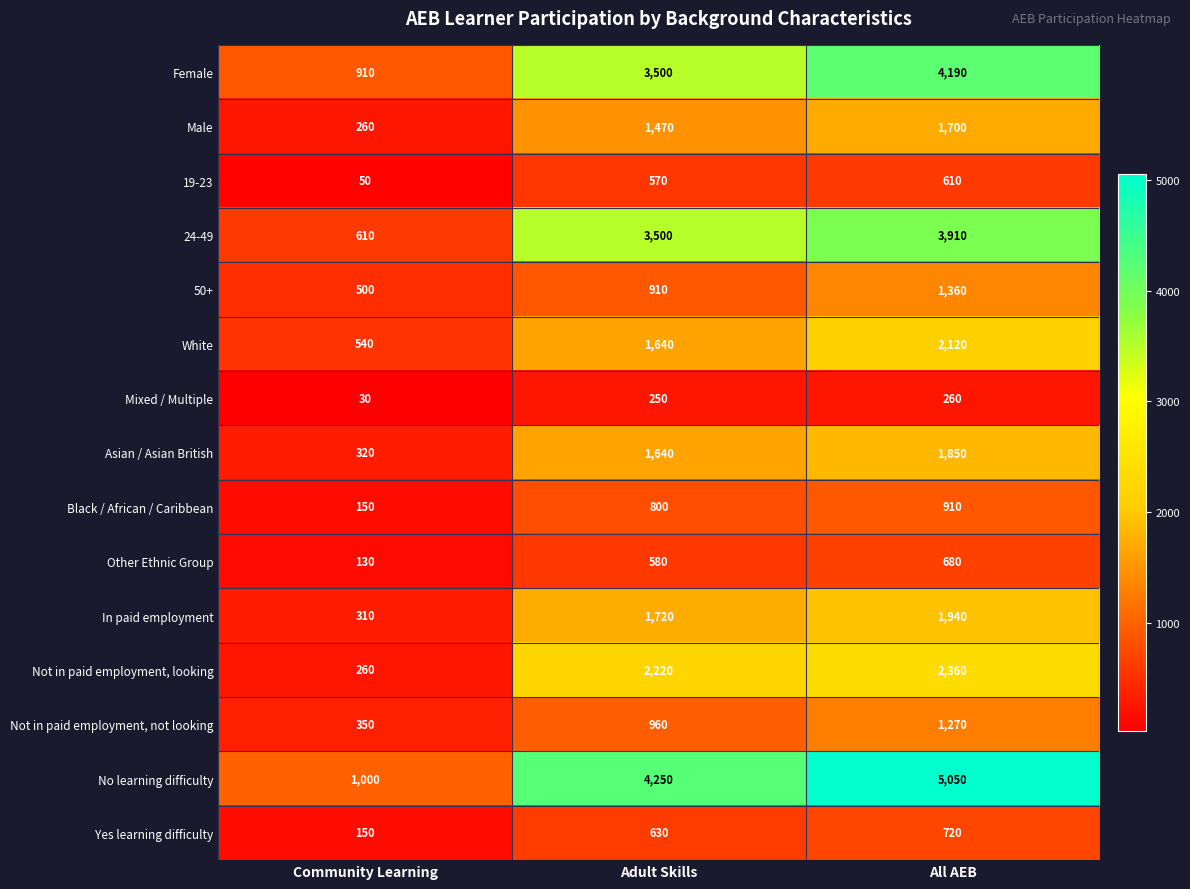

What is the total value across all series at Adult Skills?

24640